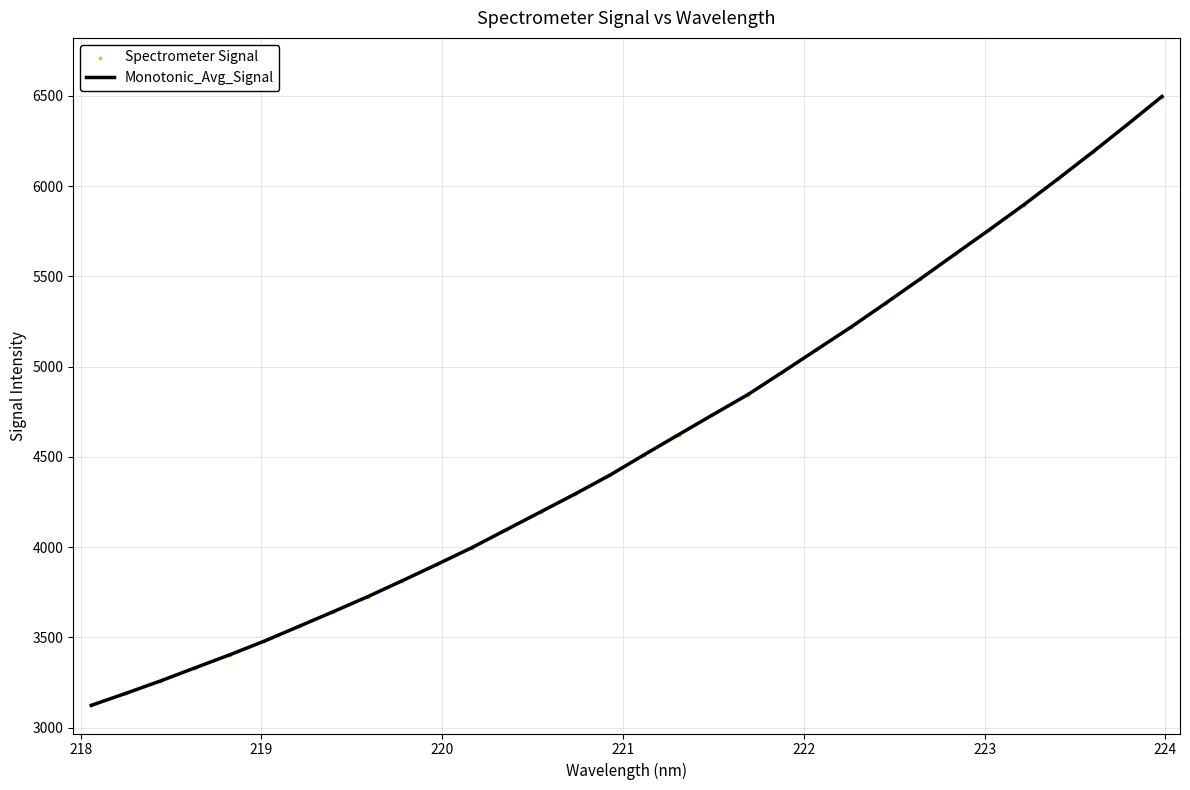

What is the difference between the maximum and minimum values?

3373.3